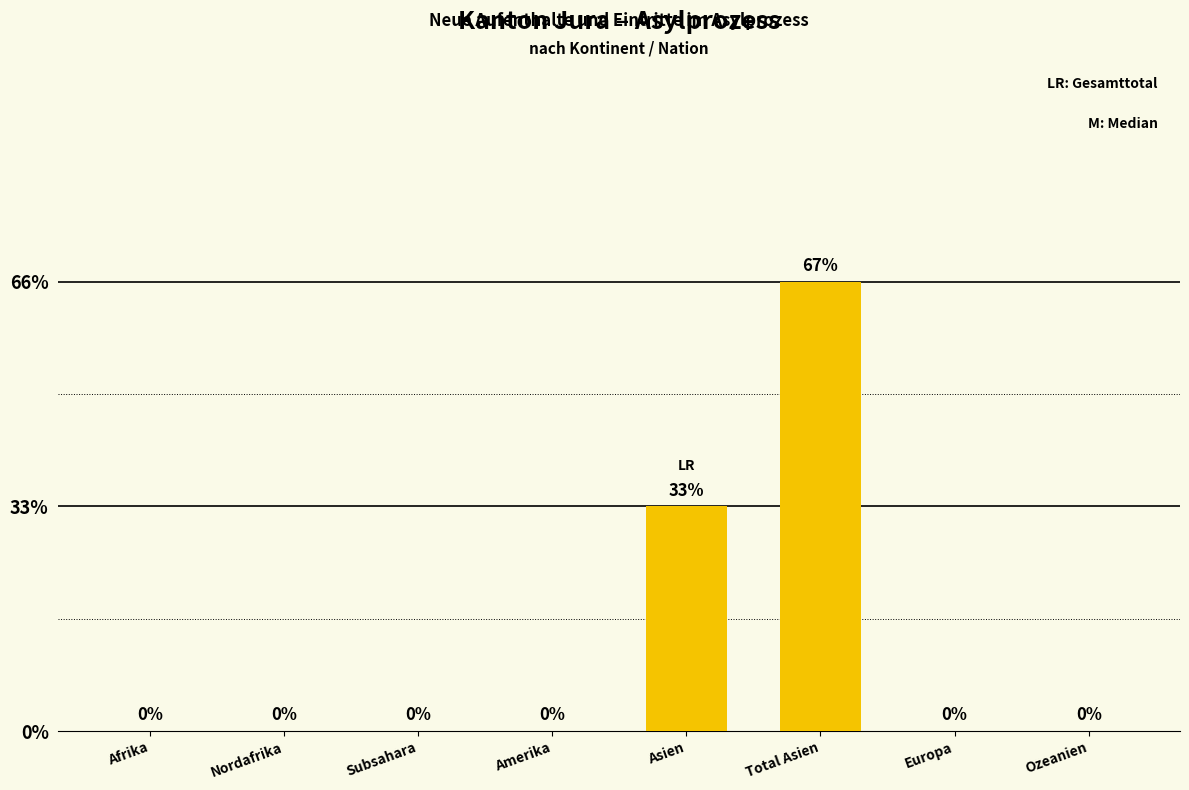

Rank the categories by value from lowest to highest.

Afrika, Nordafrika, Subsahara, Amerika, Europa, Ozeanien, Asien, Total Asien